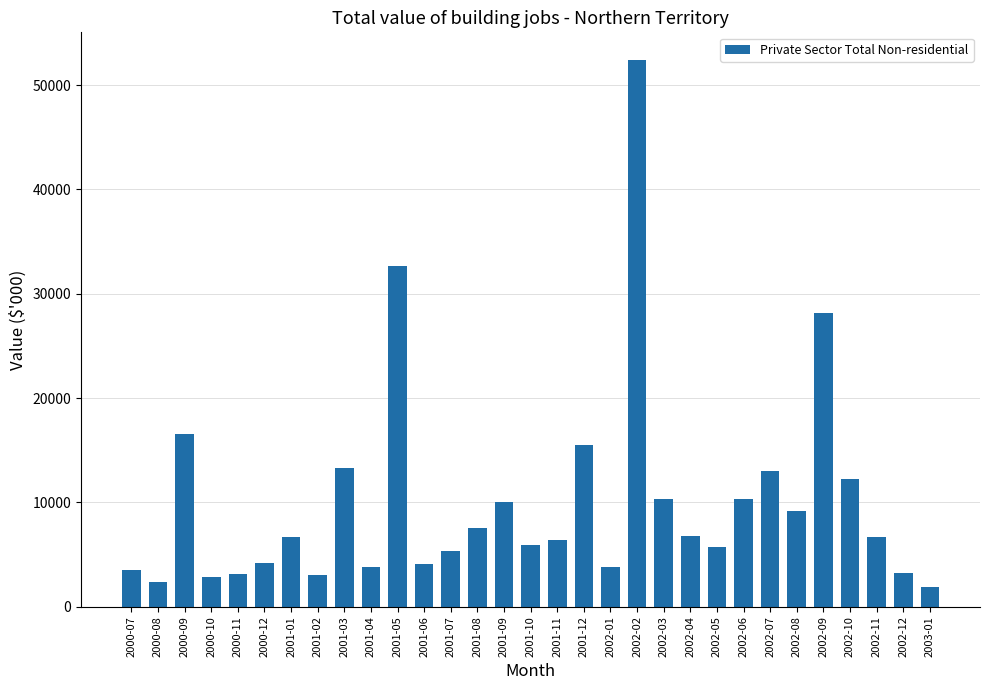

What is the value of the 20th bar from the left?

52441